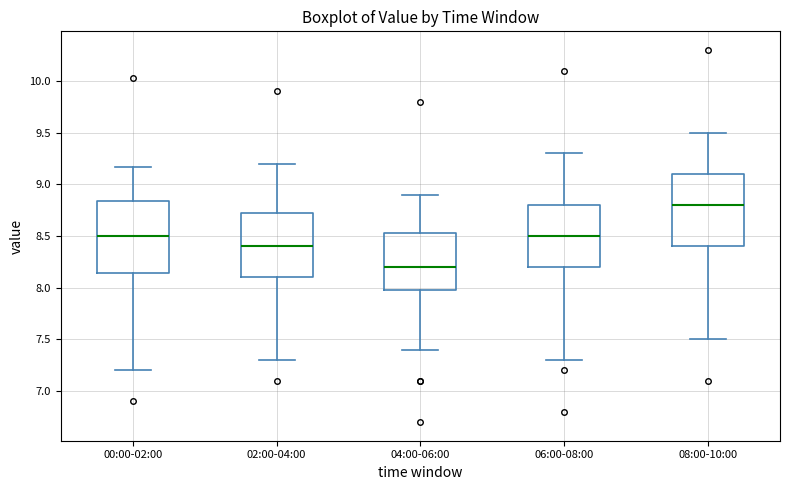

Where does the median line of the box for 08:00-10:00 sit on the y-axis? The values are not printed on the chart, so give them approximately, as read against the axis.

8.80